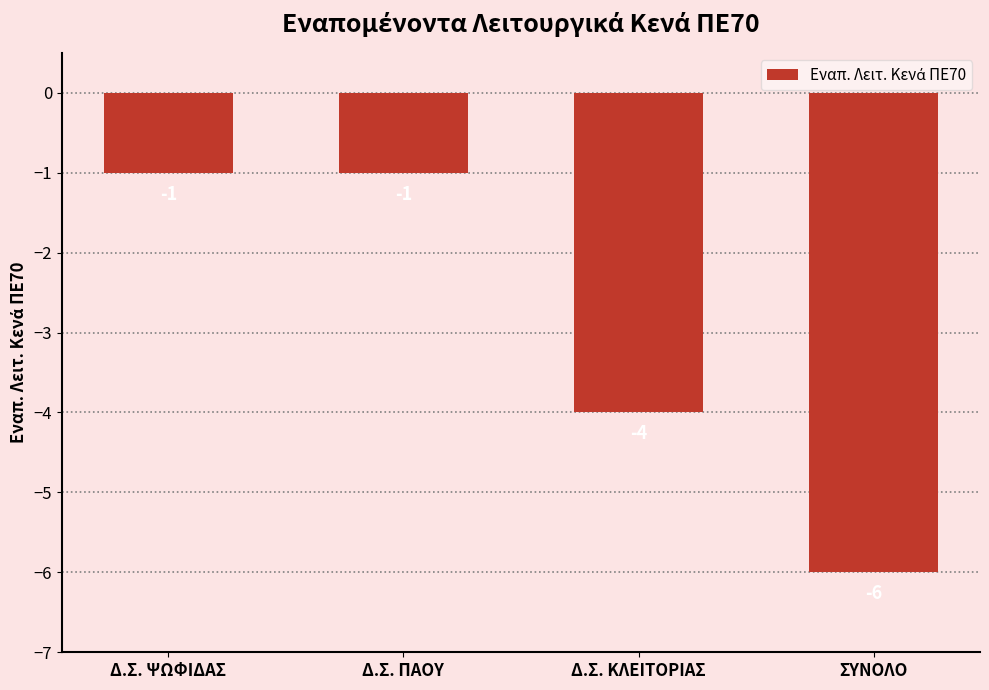

Where is the data nearest to the value -3?

Δ.Σ. ΚΛΕΙΤΟΡΙΑΣ